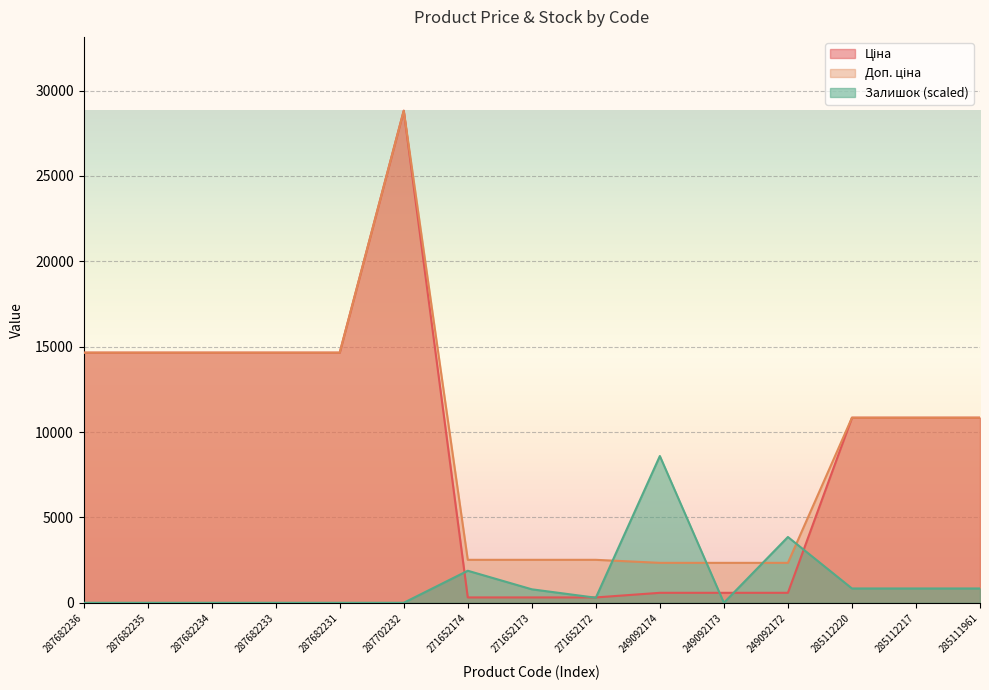

True or false: Доп. ціна has more than 2 interior local peaks.

False